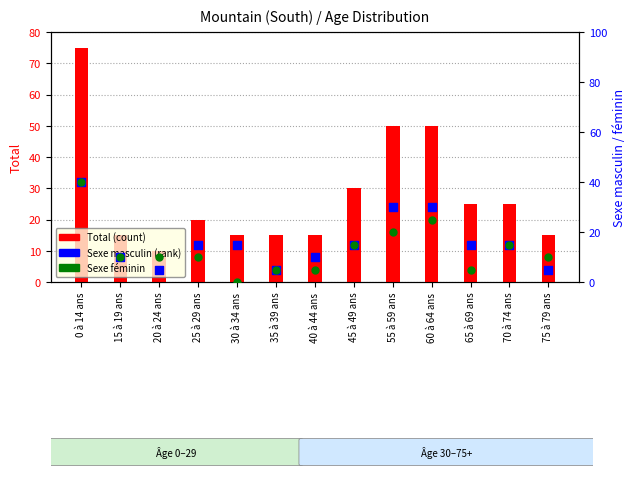

At which category is the sum across all series the highest?

0 à 14 ans